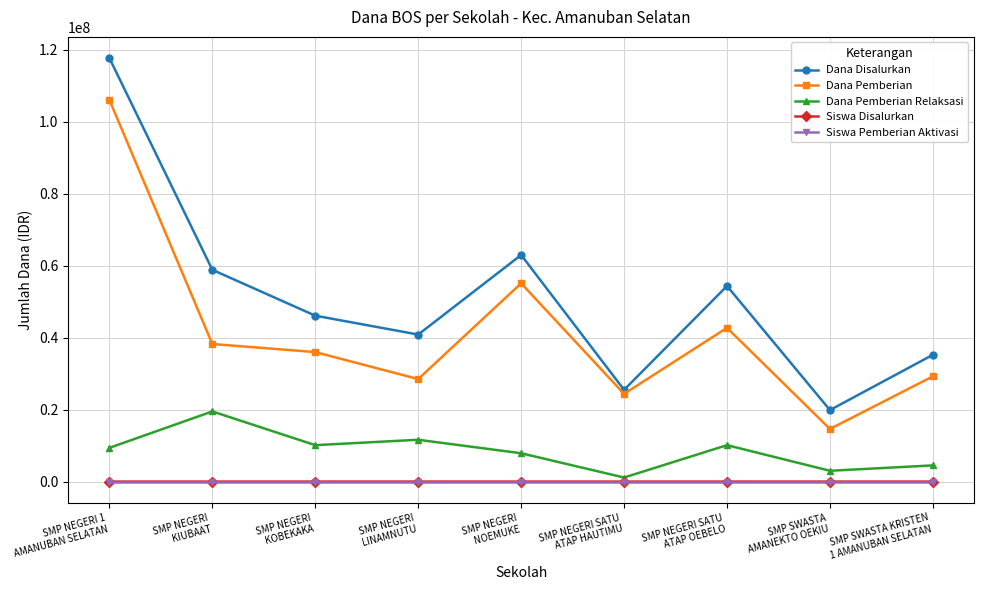

What are all the series names shown in the legend?

Dana Disalurkan, Dana Pemberian, Dana Pemberian Relaksasi, Siswa Disalurkan, Siswa Pemberian Aktivasi